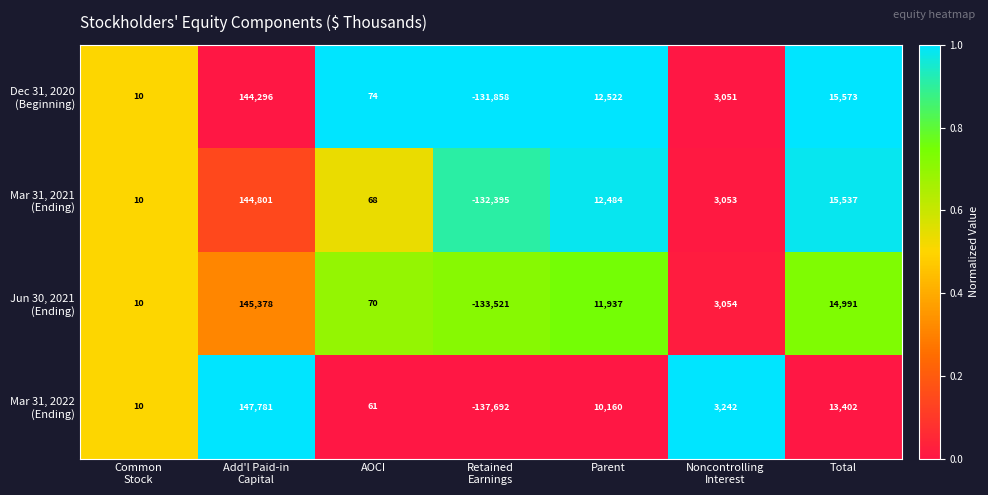

What is the total value across all series at Parent?

47103